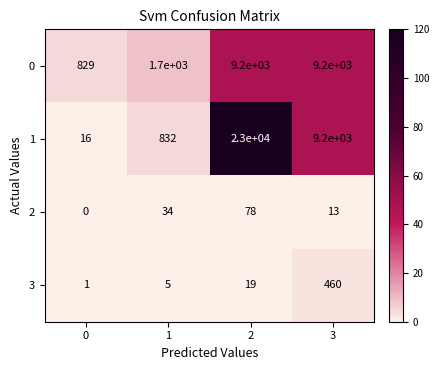

What is the spread (max minus min) of values at 3?

9187